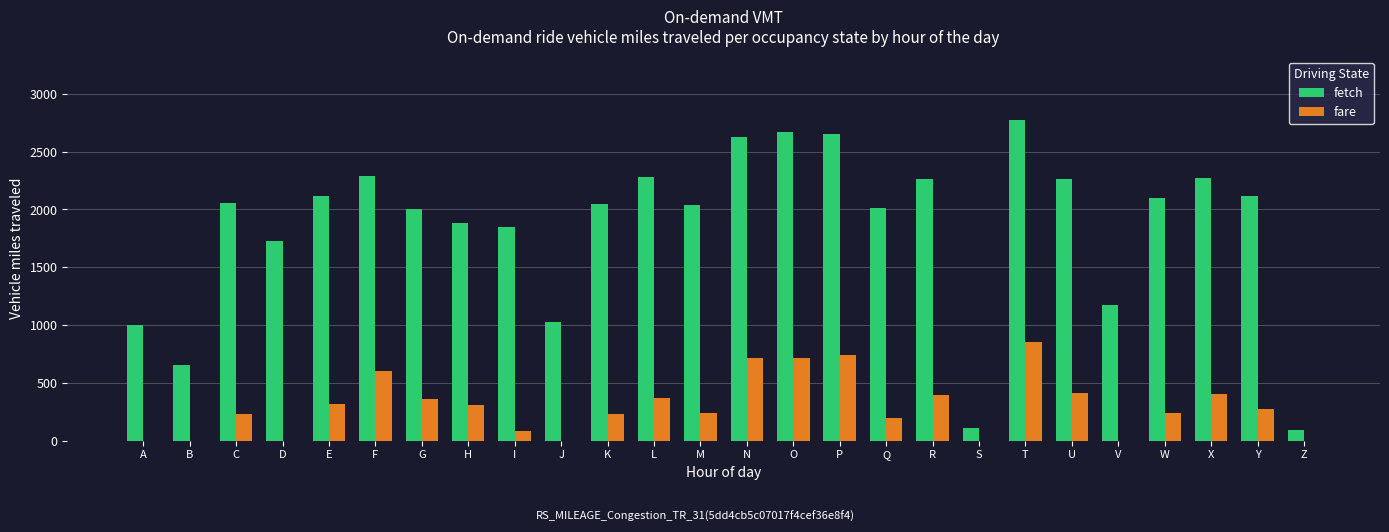

How many data points does each series have?

26